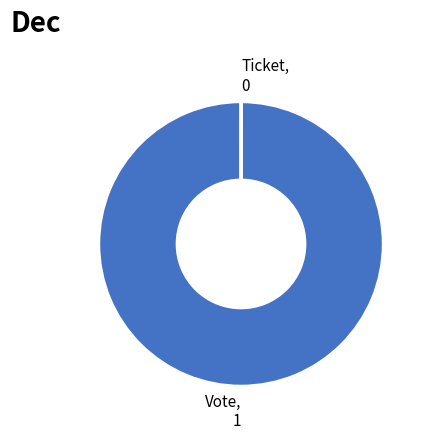

Which category has the biggest portion of the pie?

Vote